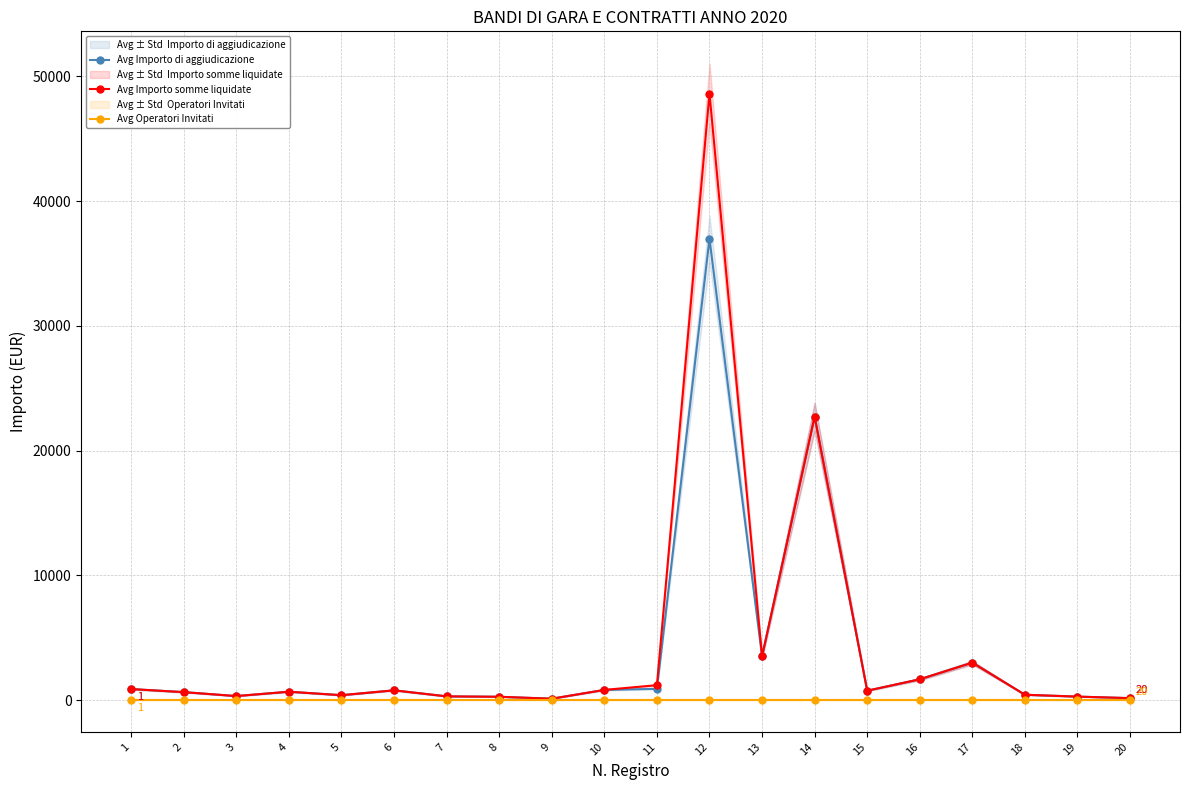

The value of Avg Importo di aggiudicazione at 6 is 781.3. True or false?

True